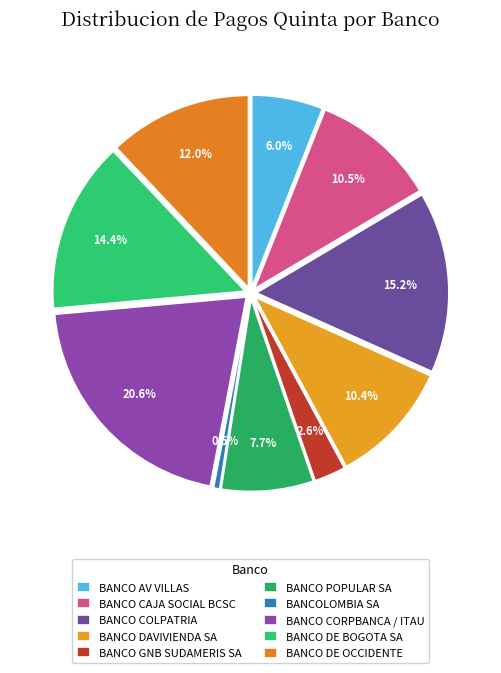

How many segments does this pie chart have?

10